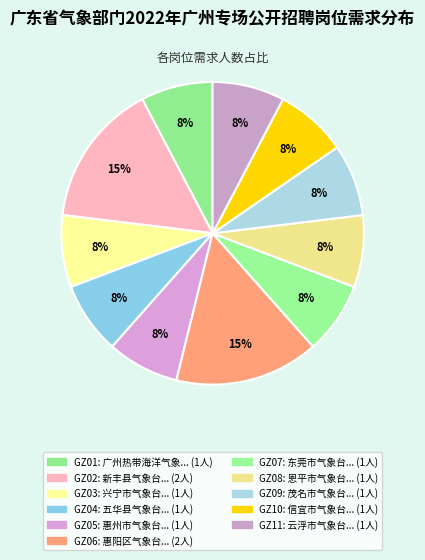

Is there a majority slice in this chart?

No